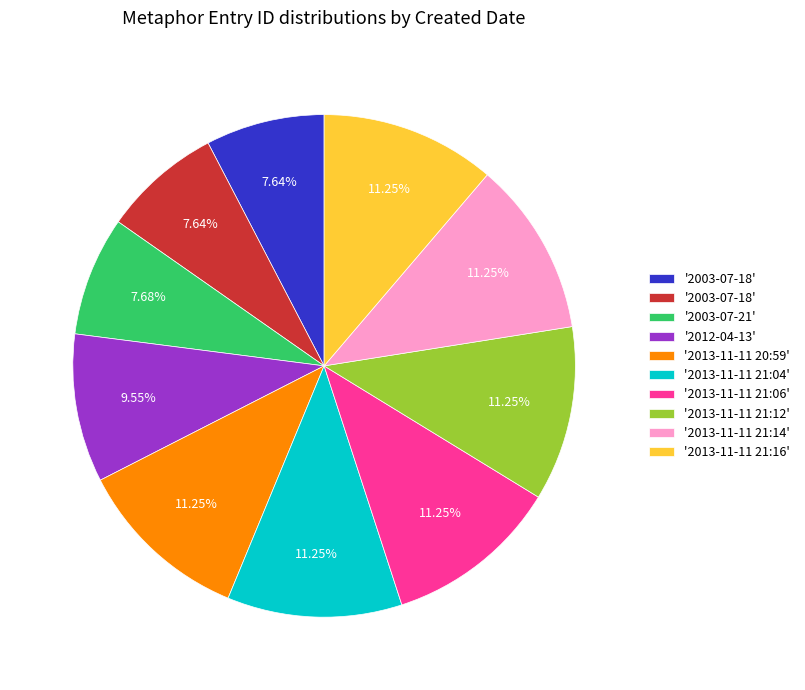

Is there any slice that represents more than half of the pie?

No